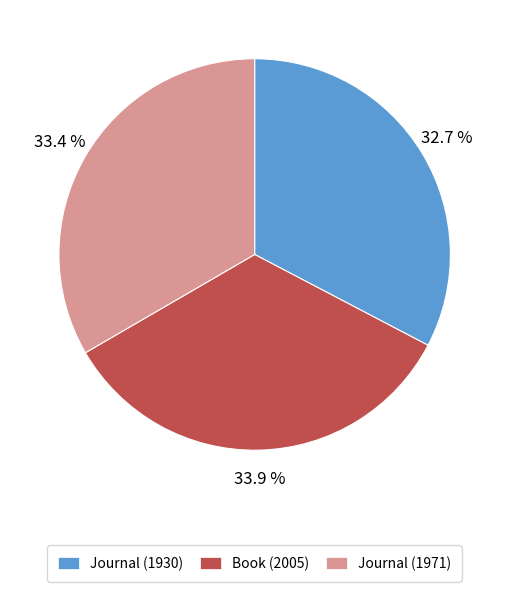

Does any single category account for the majority?

No